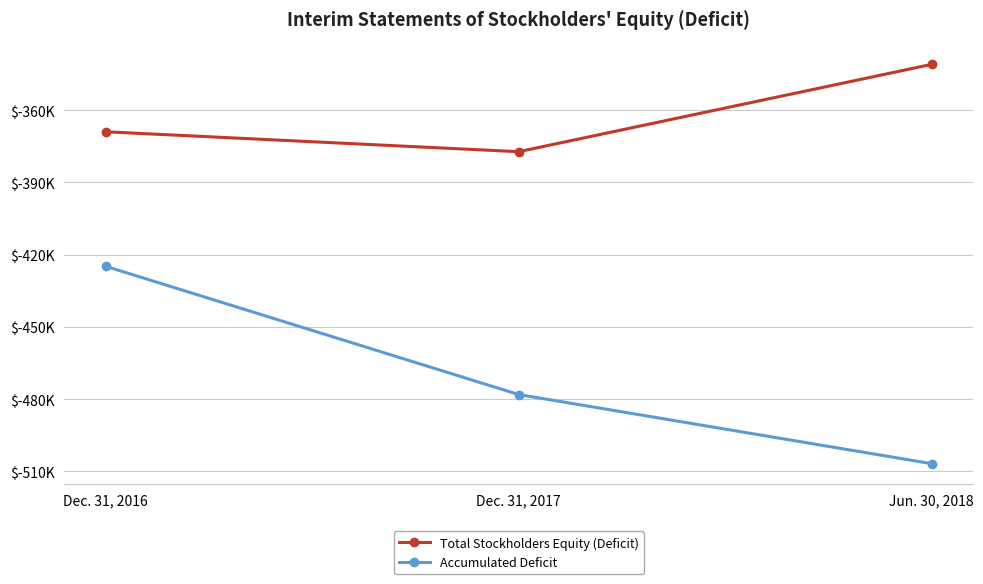

Which has a higher value, Jun. 30, 2018 or Dec. 31, 2016?

Jun. 30, 2018